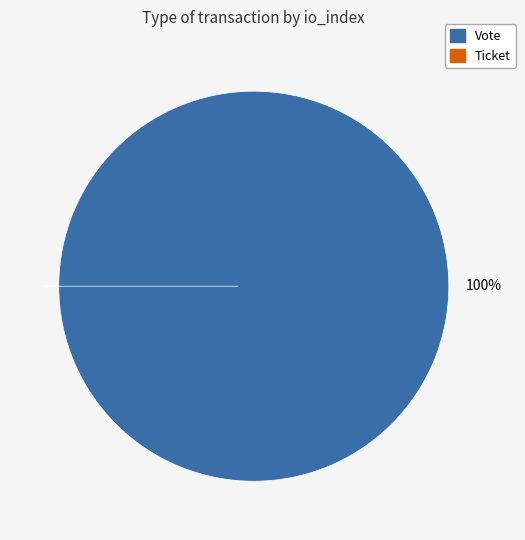

Rank the categories by value from lowest to highest.

Ticket, Vote